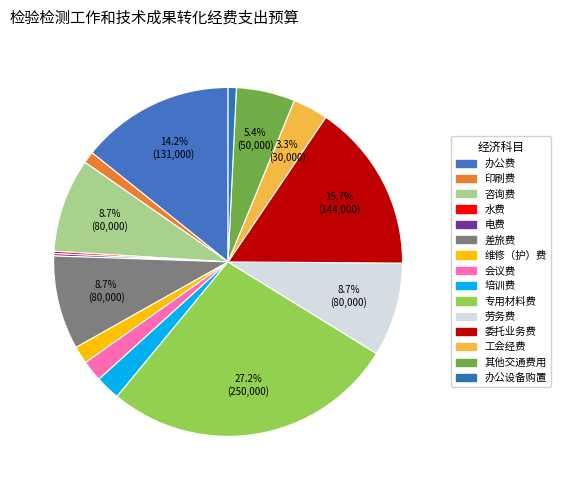

Rank the categories by value from highest to lowest.

专用材料费, 委托业务费, 办公费, 咨询费, 差旅费, 劳务费, 其他交通费用, 工会经费, 培训费, 会议费, 维修（护）费, 印刷费, 办公设备购置, 水费, 电费